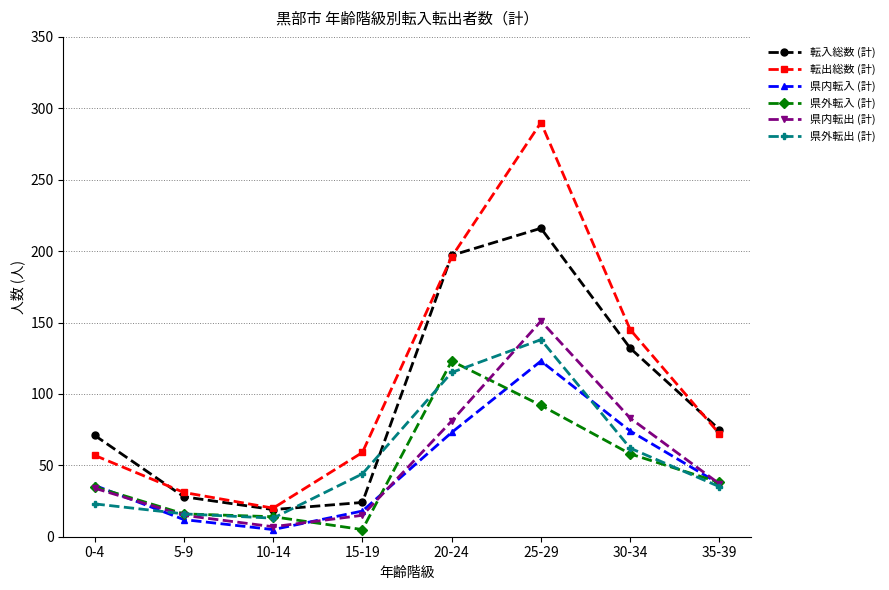

What is the total value across all series at 10-14?

78